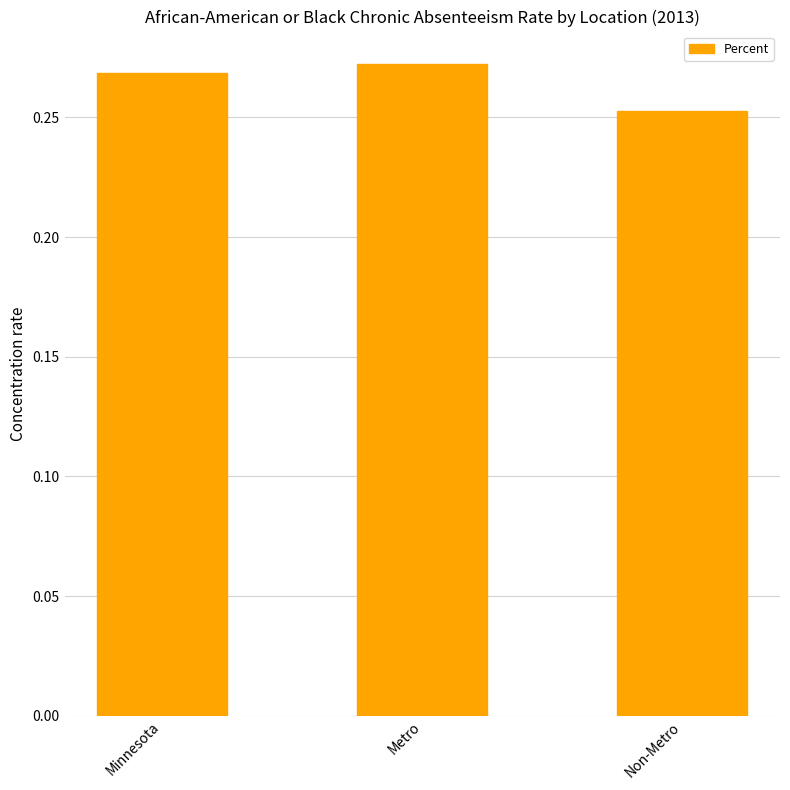

Which label corresponds to the smallest value in the chart?

Non-Metro